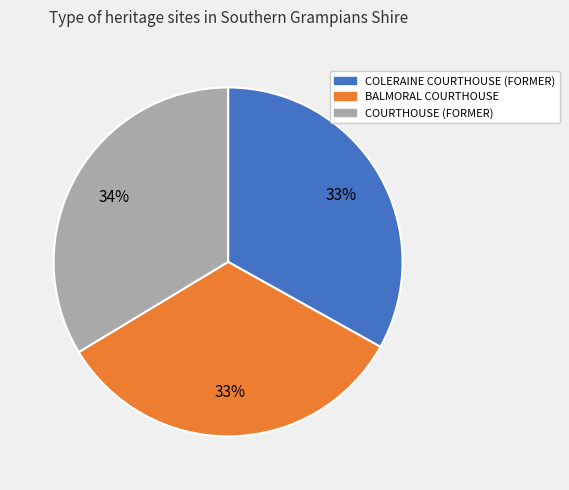

What percentage is the COURTHOUSE (FORMER) slice, to the nearest percent?

34%